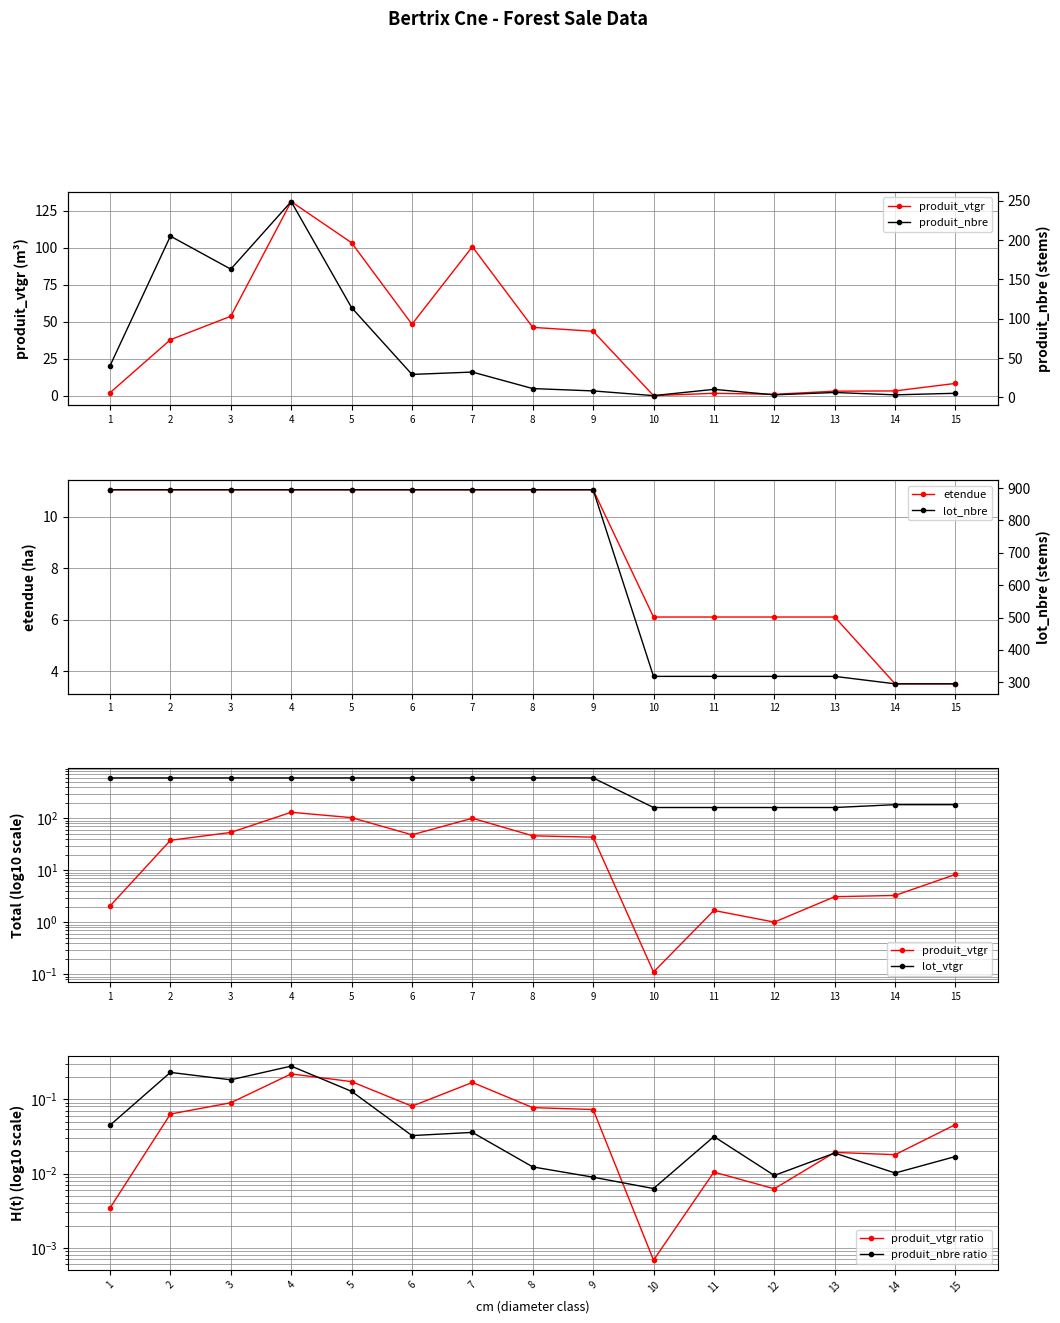

At how many categories does at least one series exceed 145?

15